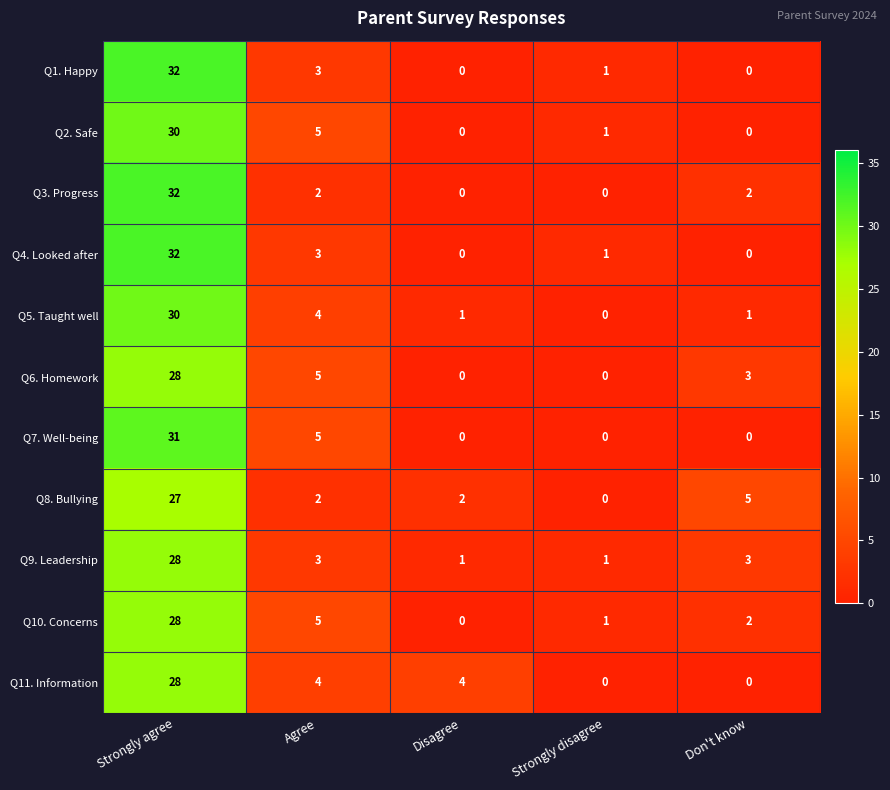

The Q6. Homework series shows 11 at Disagree. True or false?

False